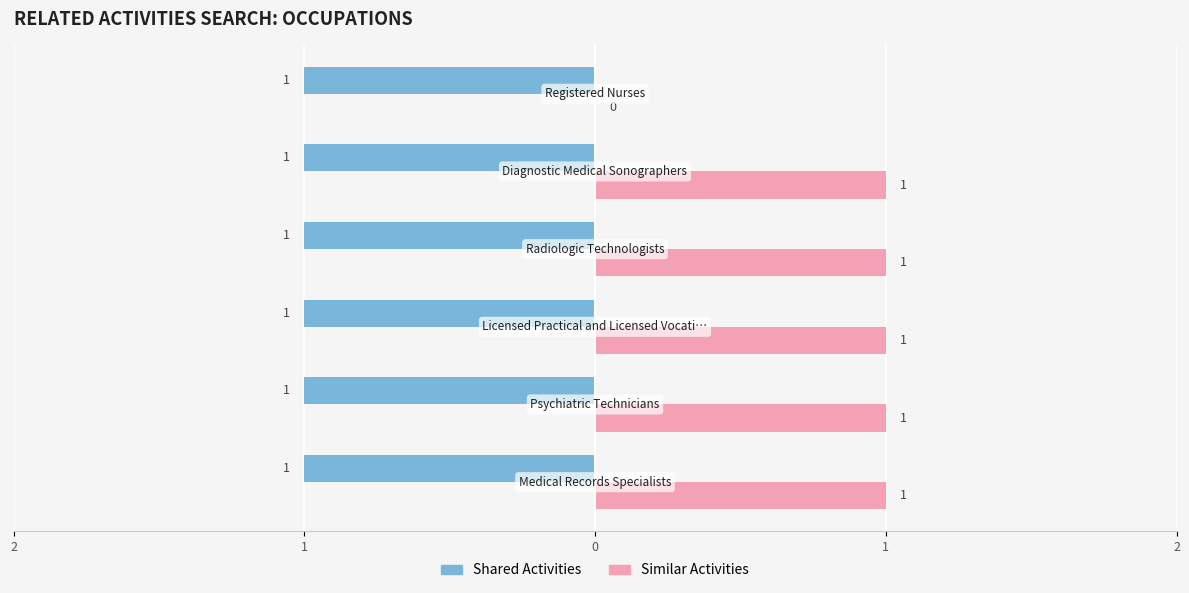

What are all the series names shown in the legend?

Shared Activities, Similar Activities